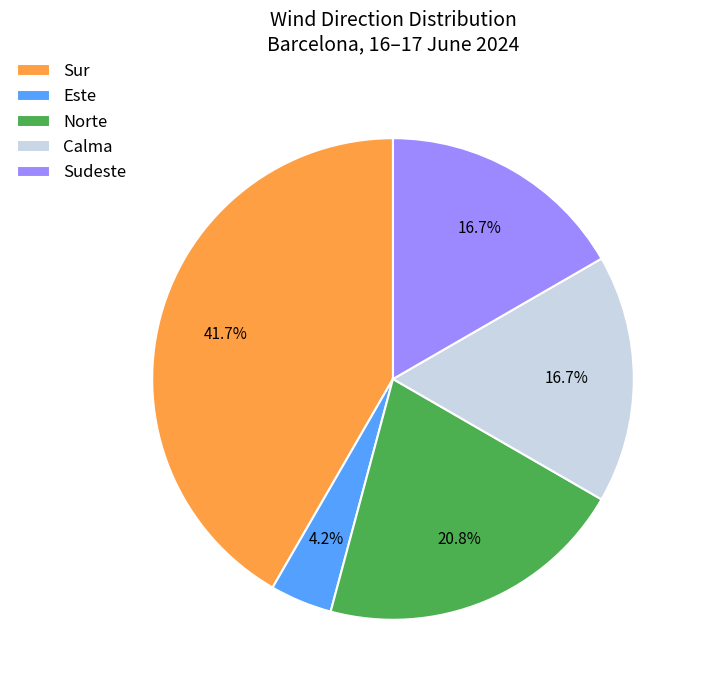

Is the sum of Calma and Sur greater than half?

Yes